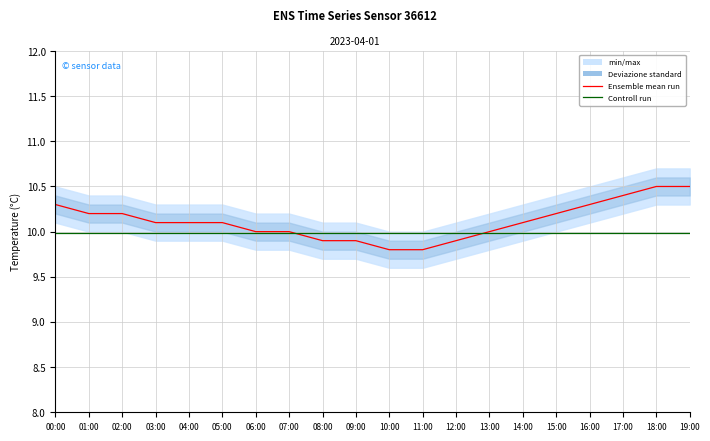

What is the sum of the Ensemble mean run values at 11:00 and 02:00?

20.0